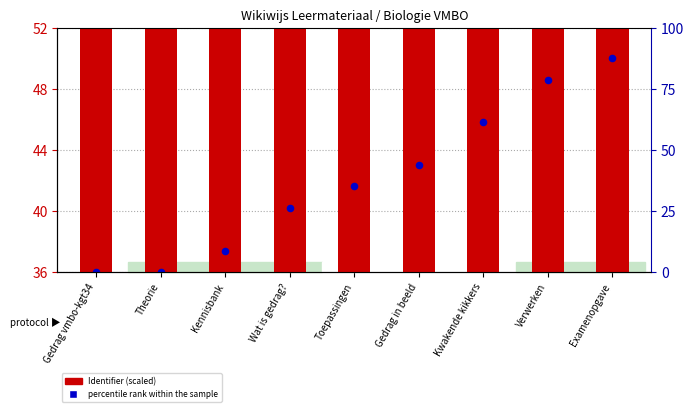

What are all the series names shown in the legend?

Identifier (scaled), percentile rank within the sample